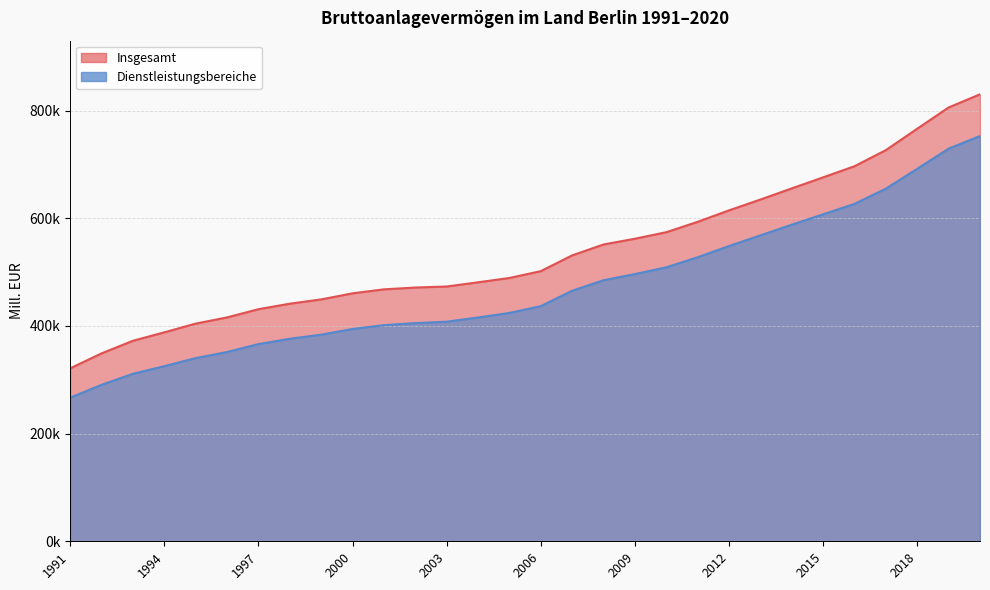

What is the difference between the highest and lowest values at 2004?

65328.1